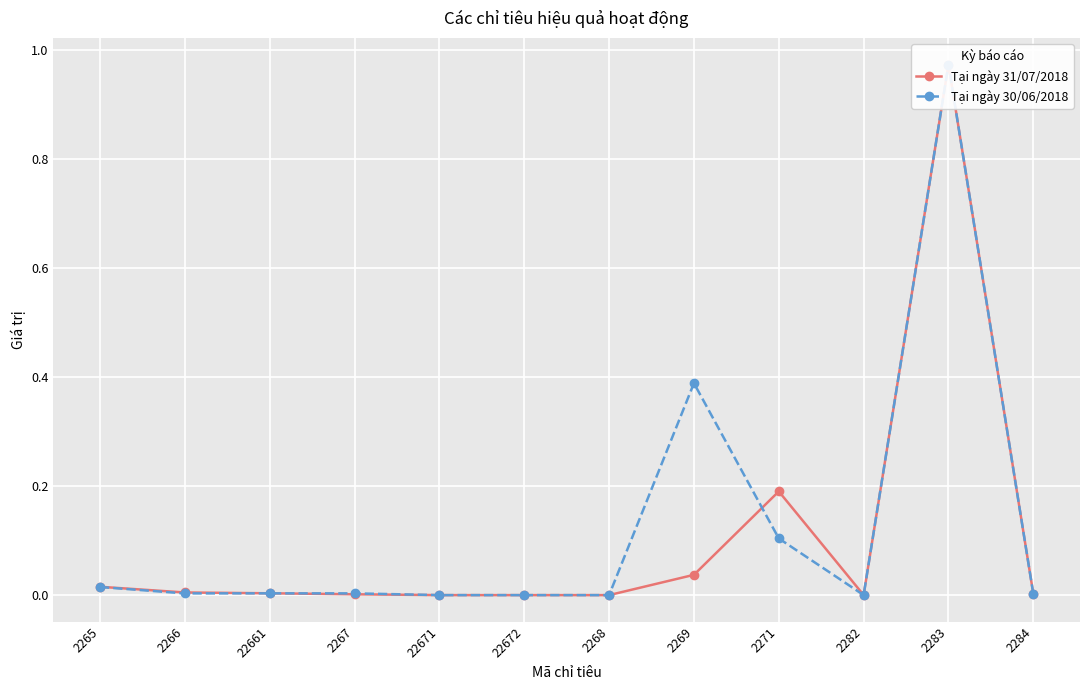

Reading left to right, extract all data points from this chart.

Tại ngày 31/07/2018: 2265=0.0	2266=0.0	22661=0.0	2267=0.0	22671=0.0	22672=0.0	2268=0.0	2269=0.0	2271=0.2	2282=0.0	2283=1.0	2284=0.0
Tại ngày 30/06/2018: 2265=0.0	2266=0.0	22661=0.0	2267=0.0	22671=0.0	22672=0.0	2268=0.0	2269=0.4	2271=0.1	2282=0.0	2283=1.0	2284=0.0